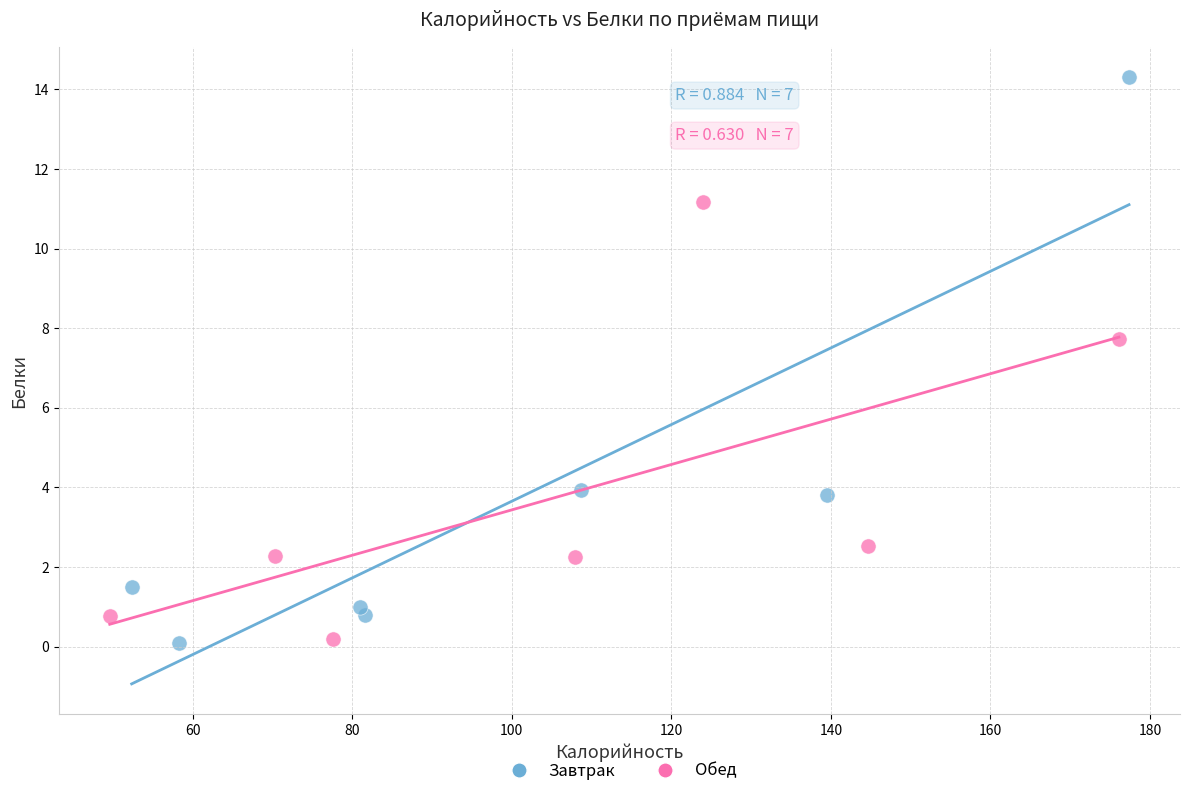

Which series reaches the maximum Y coordinate?

Завтрак